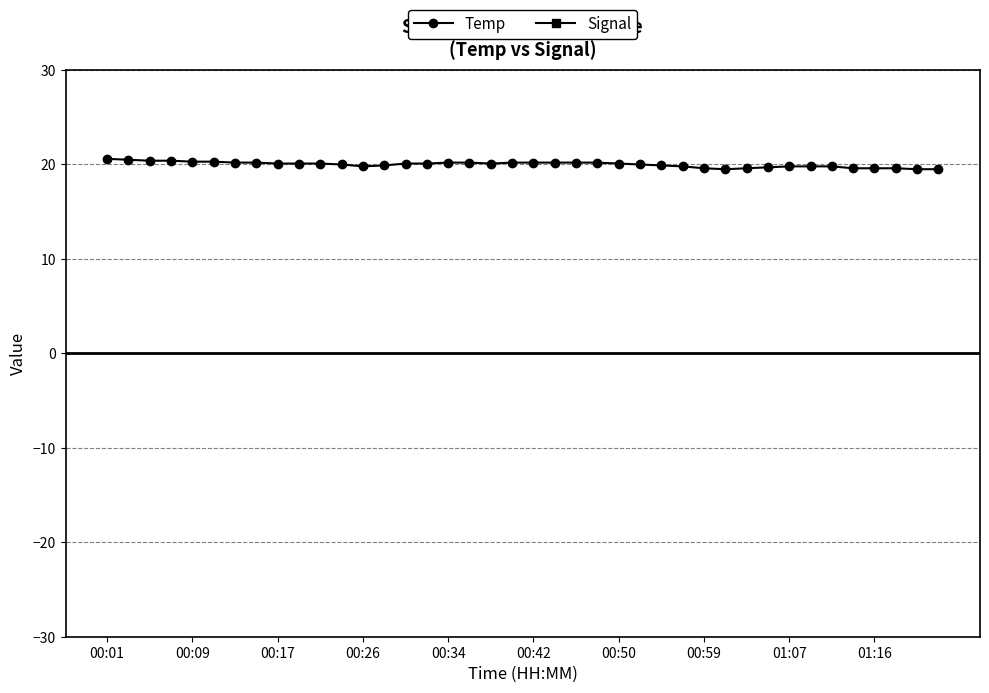

Rank the series by their average value, from lowest to highest.

Signal, Temp